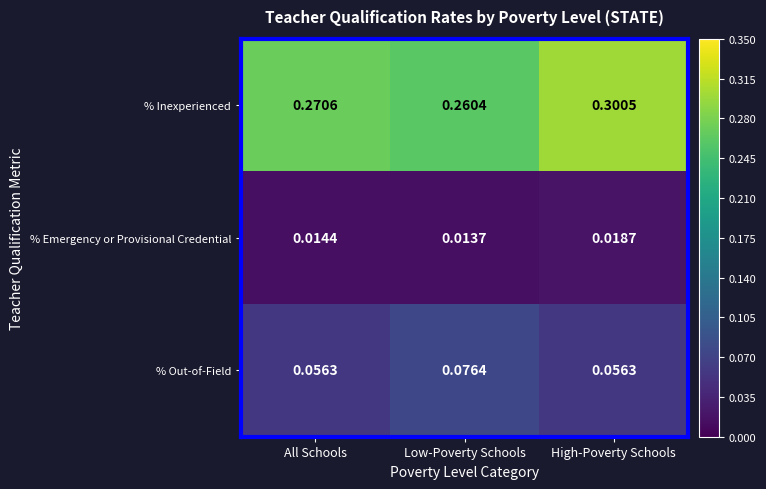

Which series has the largest total across all categories?

% Inexperienced